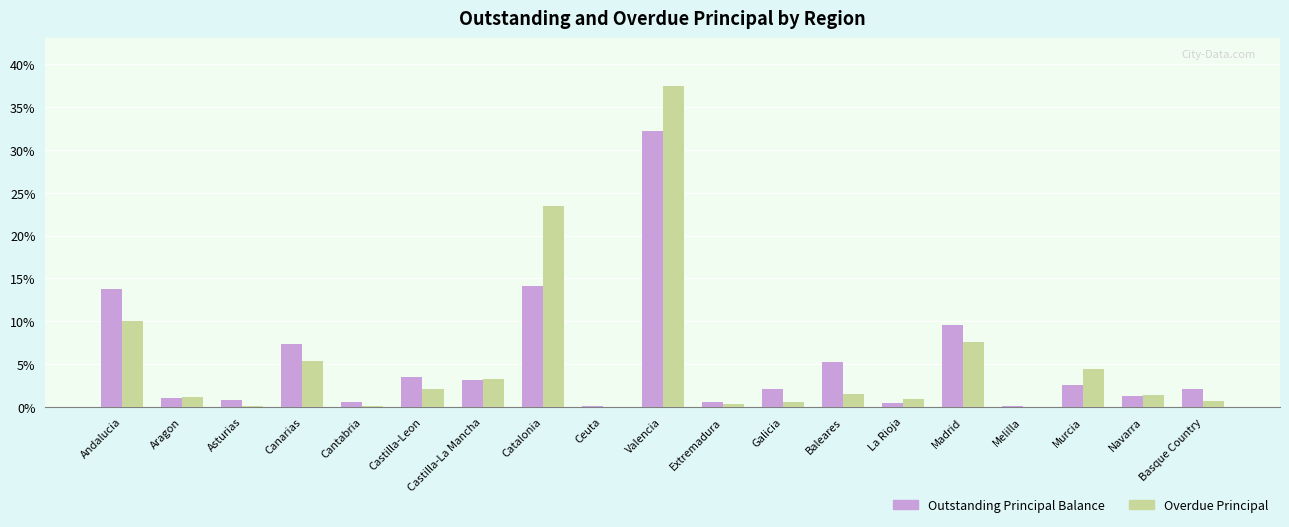

Which series has the largest range (max minus min)?

Overdue Principal